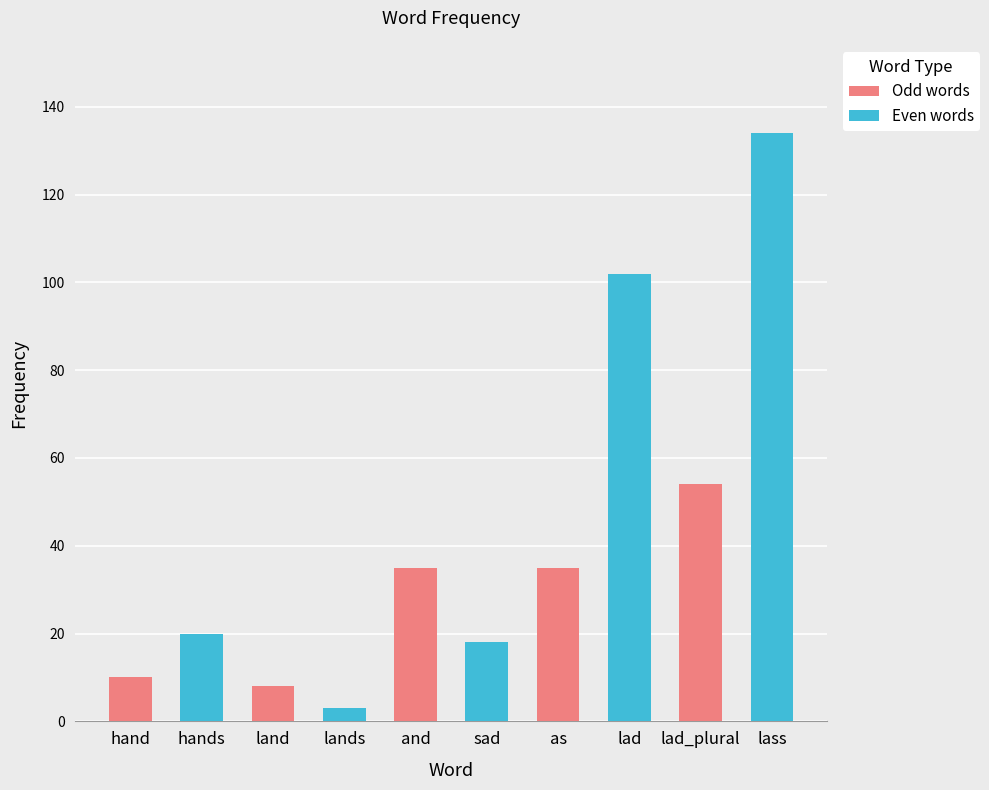

At how many categories does at least one series exceed 75?

2